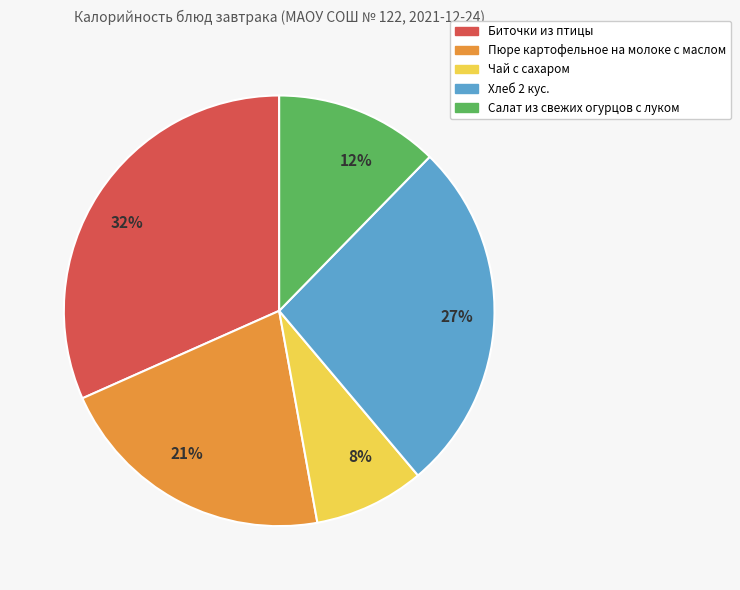

True or false: 27% accounts for 16% of the total.

False